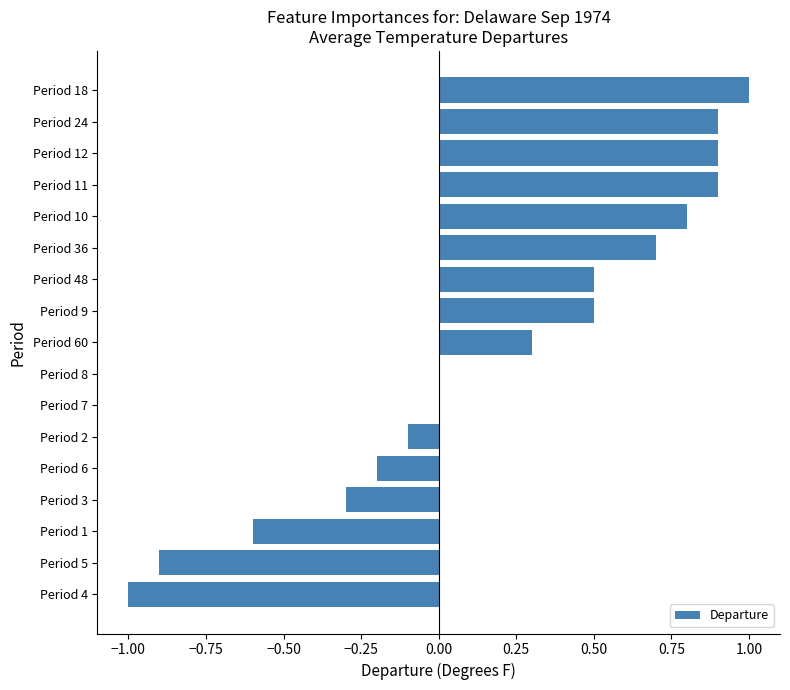

Reading bottom to top, extract all data points from this chart.

Period 4=-1.0	Period 5=-0.9	Period 1=-0.6	Period 3=-0.3	Period 6=-0.2	Period 2=-0.1	Period 7=0.0	Period 8=0.0	Period 60=0.3	Period 9=0.5	Period 48=0.5	Period 36=0.7	Period 10=0.8	Period 11=0.9	Period 12=0.9	Period 24=0.9	Period 18=1.0